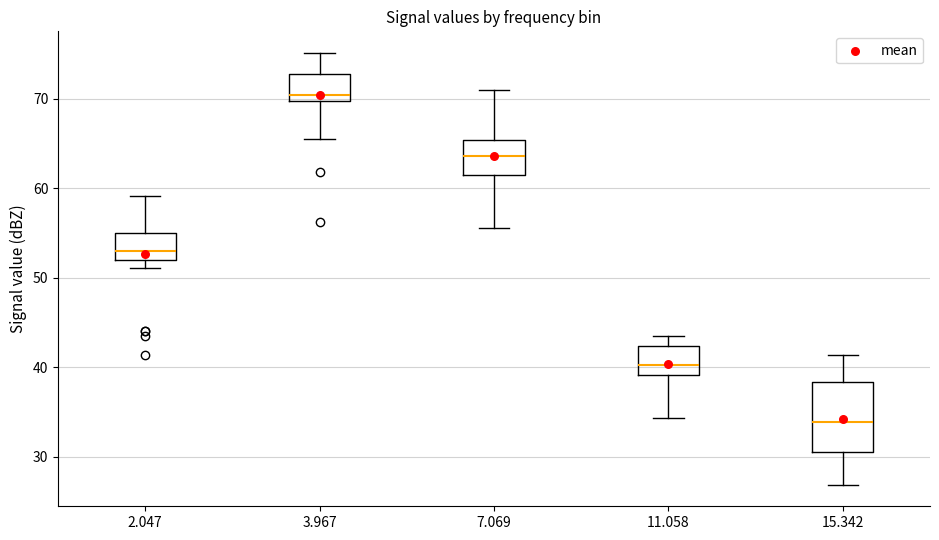

Where is the lower edge of the box at x = 7.069 on the y-axis? The values are not printed on the chart, so give them approximately, as read against the axis.

61